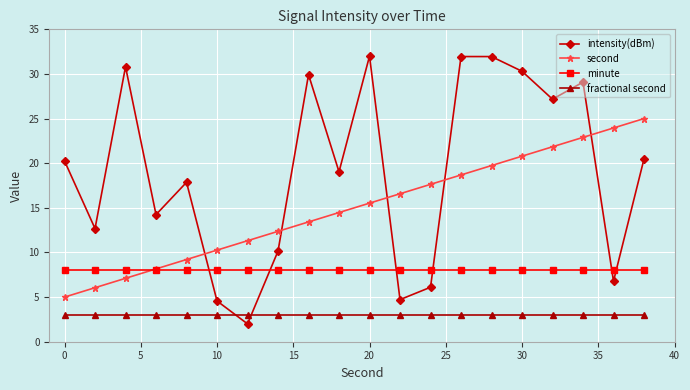

True or false: second has more than 0 interior local peaks.

False